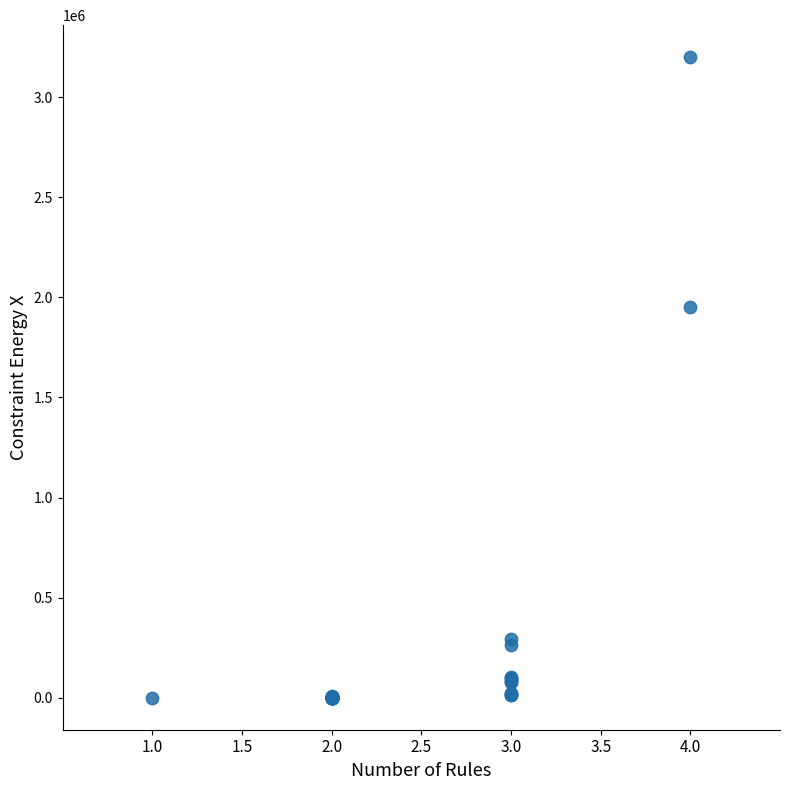

What Y value in the scatter plot is closest to 1600168?

1950000.0